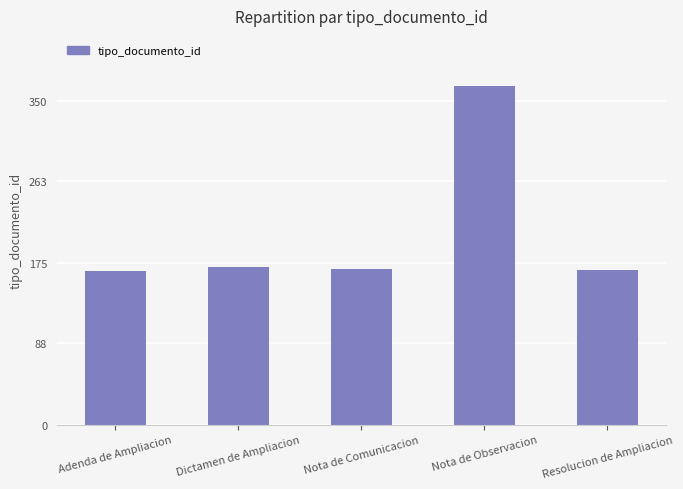

What is the greatest value displayed?

366